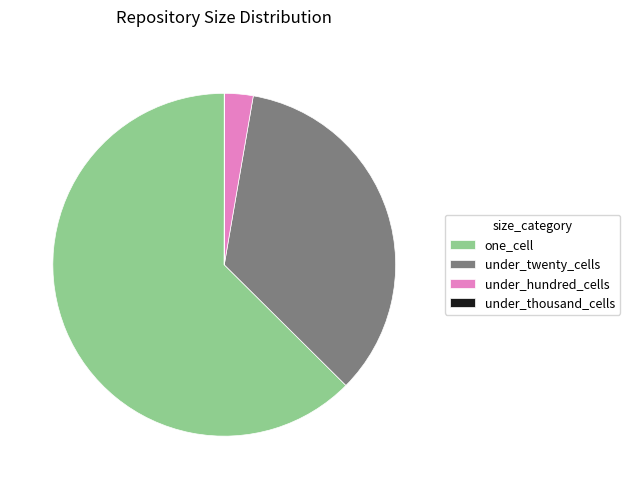

Which slice is the largest?

one_cell